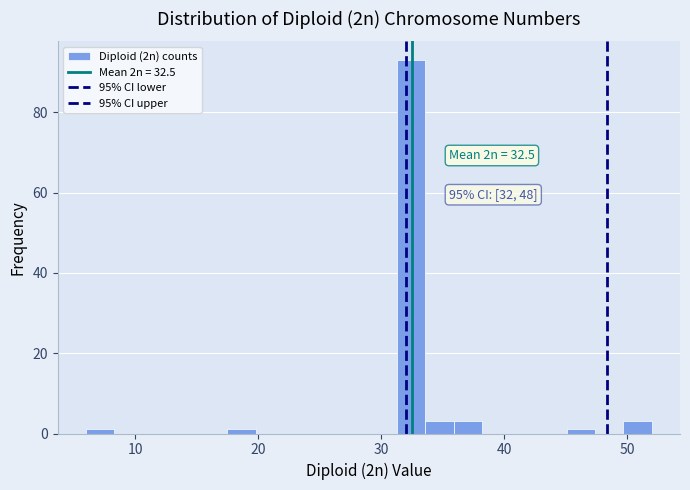

Read against the x-axis, roughly where is the centre of the tallest bar?

32